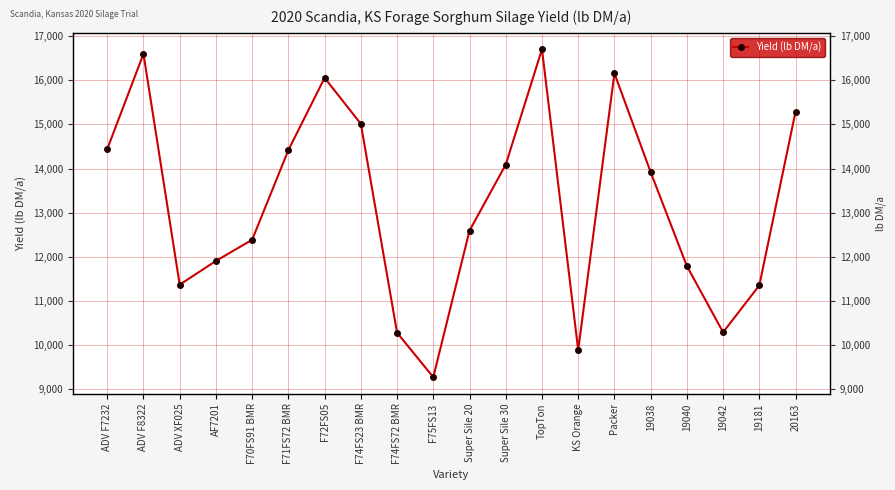

What is the ratio of the value at ADV F7232 to the value at 19042?

1.4